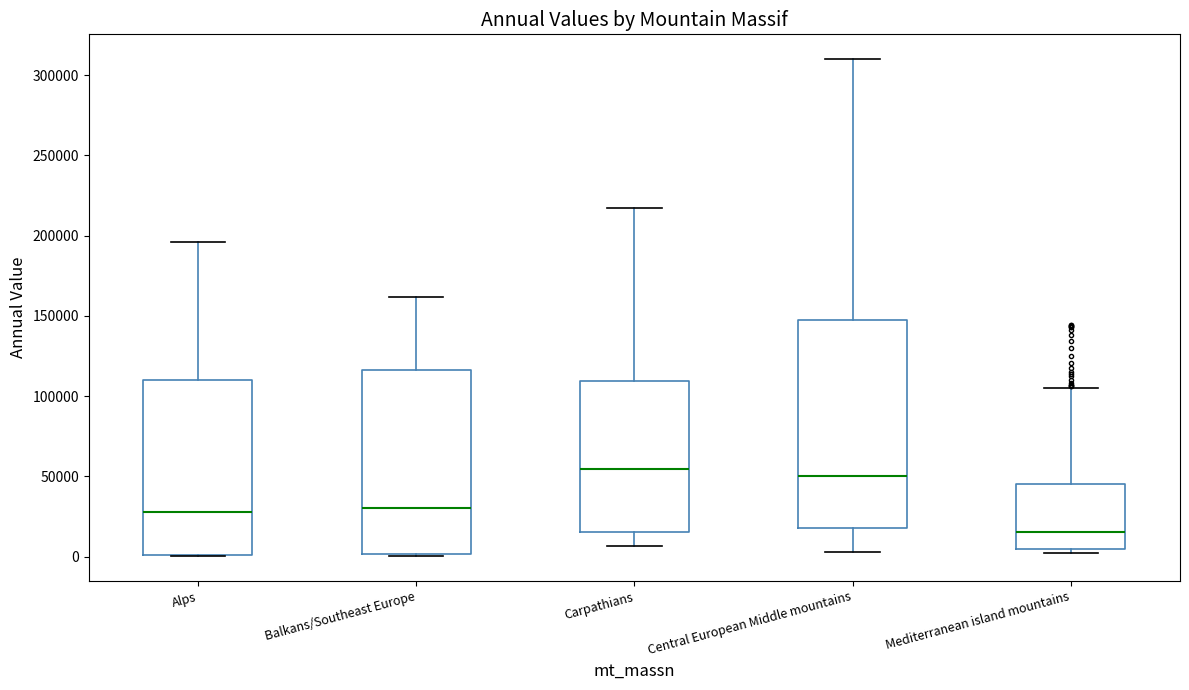

Reading left to right, transcribe this box plot: for each box, give where its median line is, the range the box spans, and where its two whiskers end, as read against the y-axis. The values are not printed on the chart, so give them approximately, as read against the axis.

Alps: median 30000, box 0 to 110000, whiskers 0 to 195000
Balkans/Southeast Europe: median 30000, box 0 to 115000, whiskers 0 to 160000
Carpathians: median 55000, box 15000 to 110000, whiskers 5000 to 215000
Central European Middle mountains: median 50000, box 20000 to 150000, whiskers 5000 to 310000
Mediterranean island mountains: median 15000, box 5000 to 45000, whiskers 0 to 105000